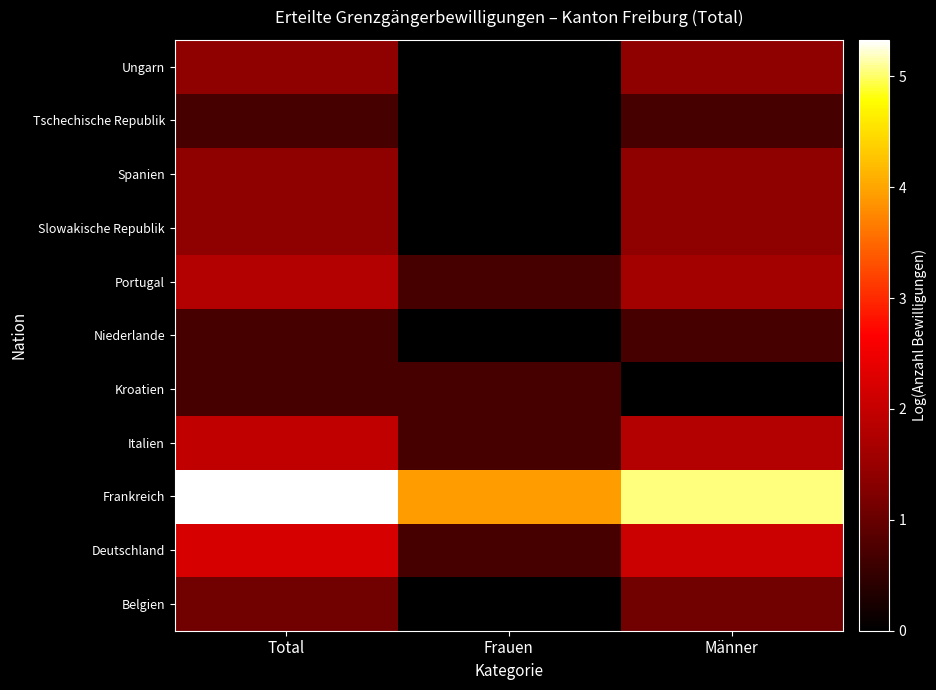

Reading right to left, transcribe all the data shown in this chart.

Belgien: Männer=1.1	Frauen=0.0	Total=1.1
Deutschland: Männer=2.1	Frauen=0.7	Total=2.2
Frankreich: Männer=5.0	Frauen=3.9	Total=5.3
Italien: Männer=1.8	Frauen=0.7	Total=1.9
Kroatien: Männer=0.0	Frauen=0.7	Total=0.7
Niederlande: Männer=0.7	Frauen=0.0	Total=0.7
Portugal: Männer=1.6	Frauen=0.7	Total=1.8
Slowakische Republik: Männer=1.4	Frauen=0.0	Total=1.4
Spanien: Männer=1.4	Frauen=0.0	Total=1.4
Tschechische Republik: Männer=0.7	Frauen=0.0	Total=0.7
Ungarn: Männer=1.4	Frauen=0.0	Total=1.4